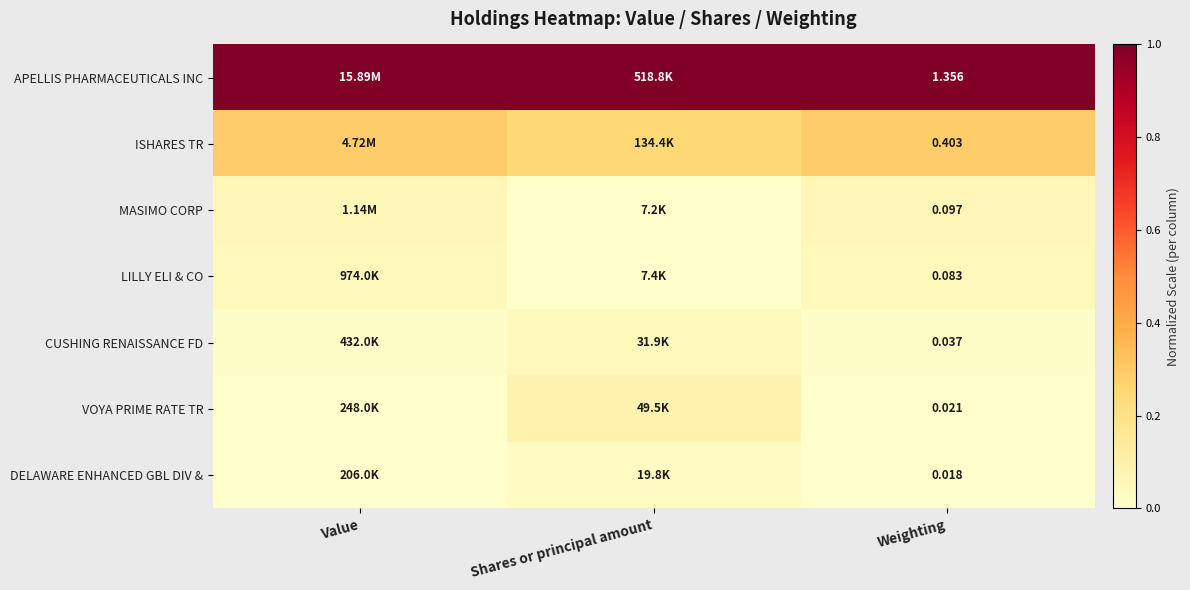

Count the number of data series in this chart.

7